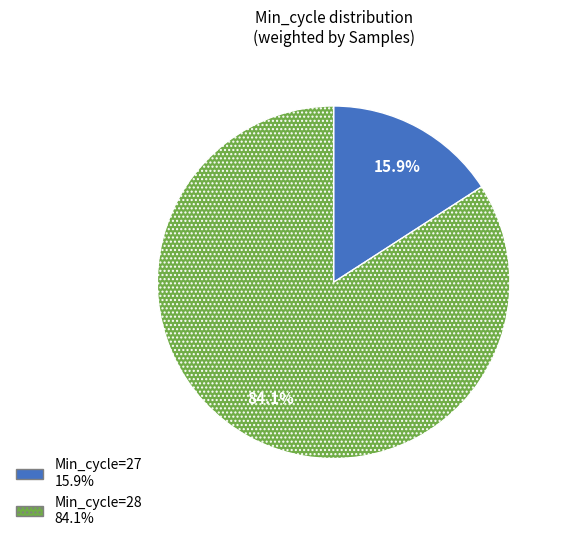

Does any single category account for the majority?

Yes